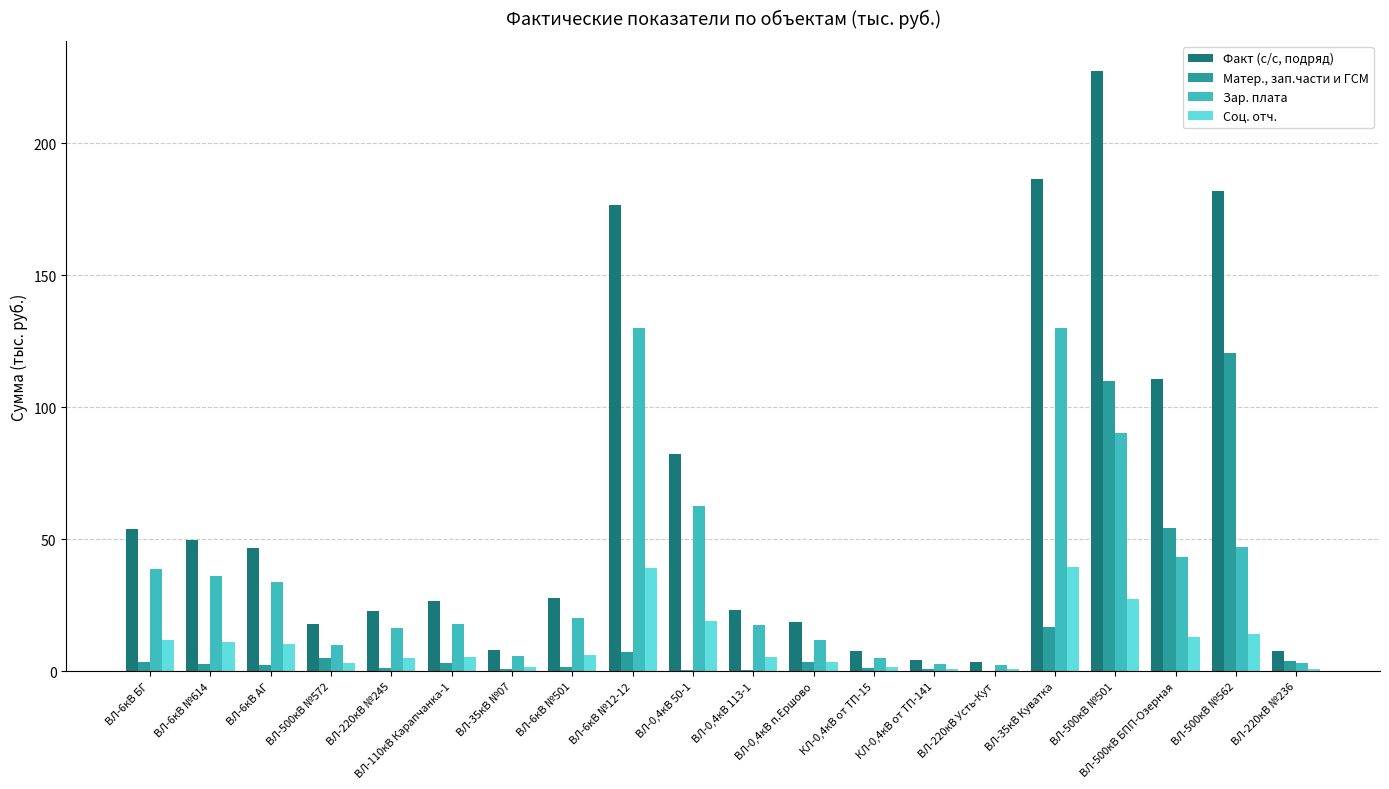

The value of Зар. плата at ВЛ-500кВ №501 is 90.0. True or false?

True